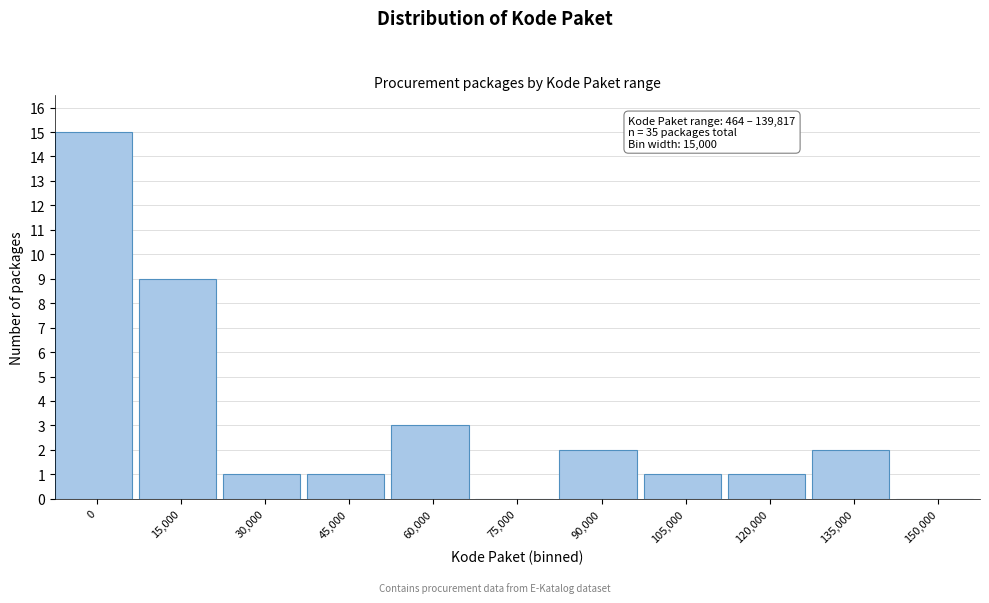

Reading right to left, transcribe all the data shown in this chart.

150,000=0	135,000=2	120,000=1	105,000=1	90,000=2	75,000=0	60,000=3	45,000=1	30,000=1	15,000=9	0=15